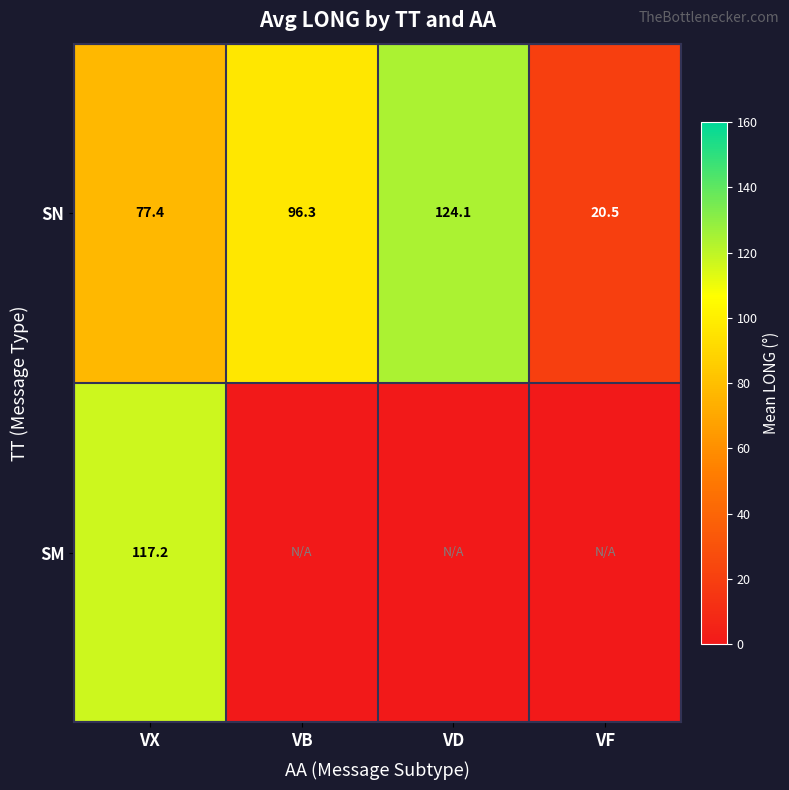

What is the average value of the SN series?

79.6